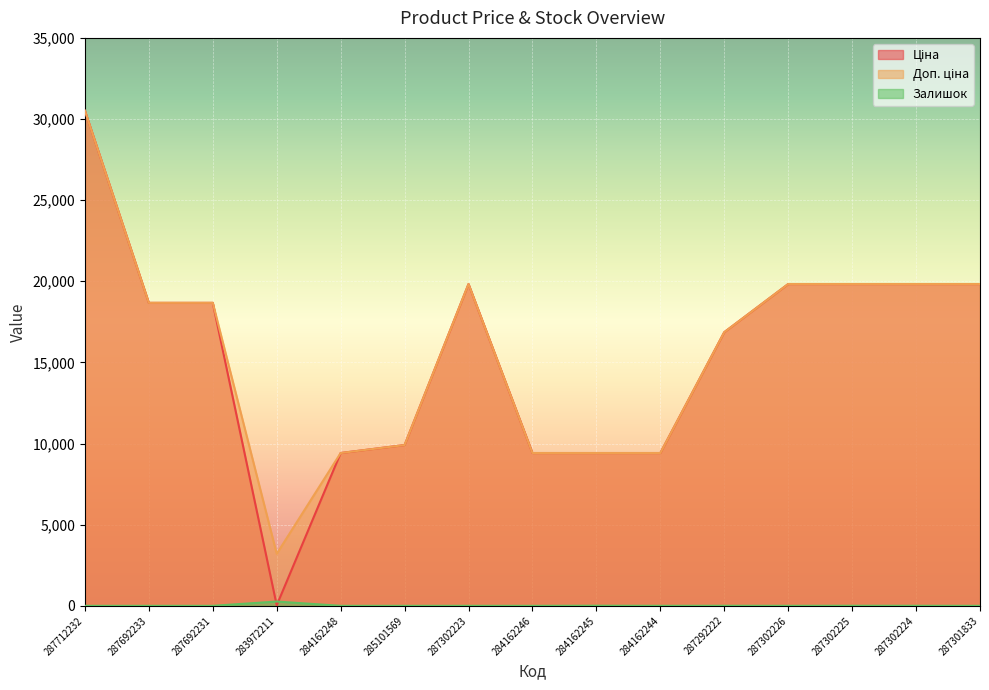

True or false: Доп. ціна and Залишок intersect in this chart.

False